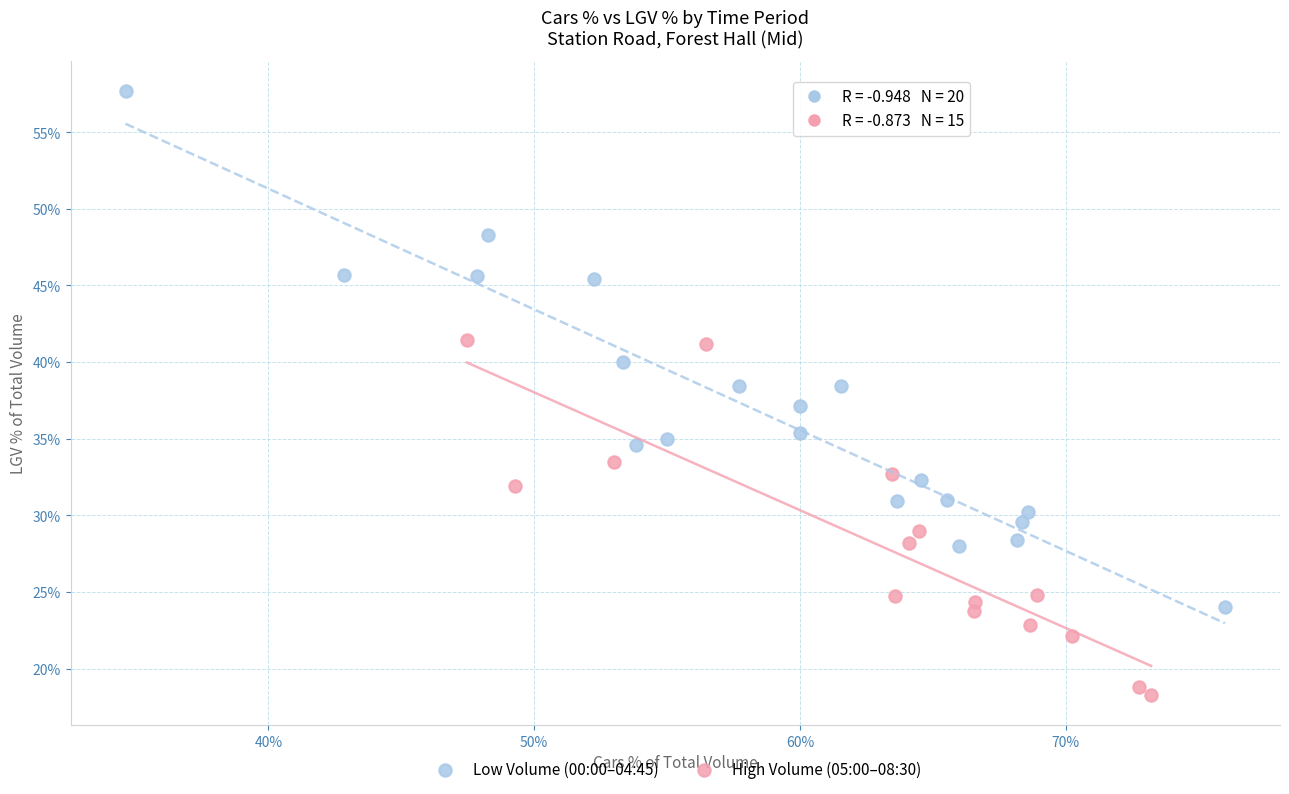

Which series reaches the maximum Y coordinate?

Low Volume (00:00–04:45)